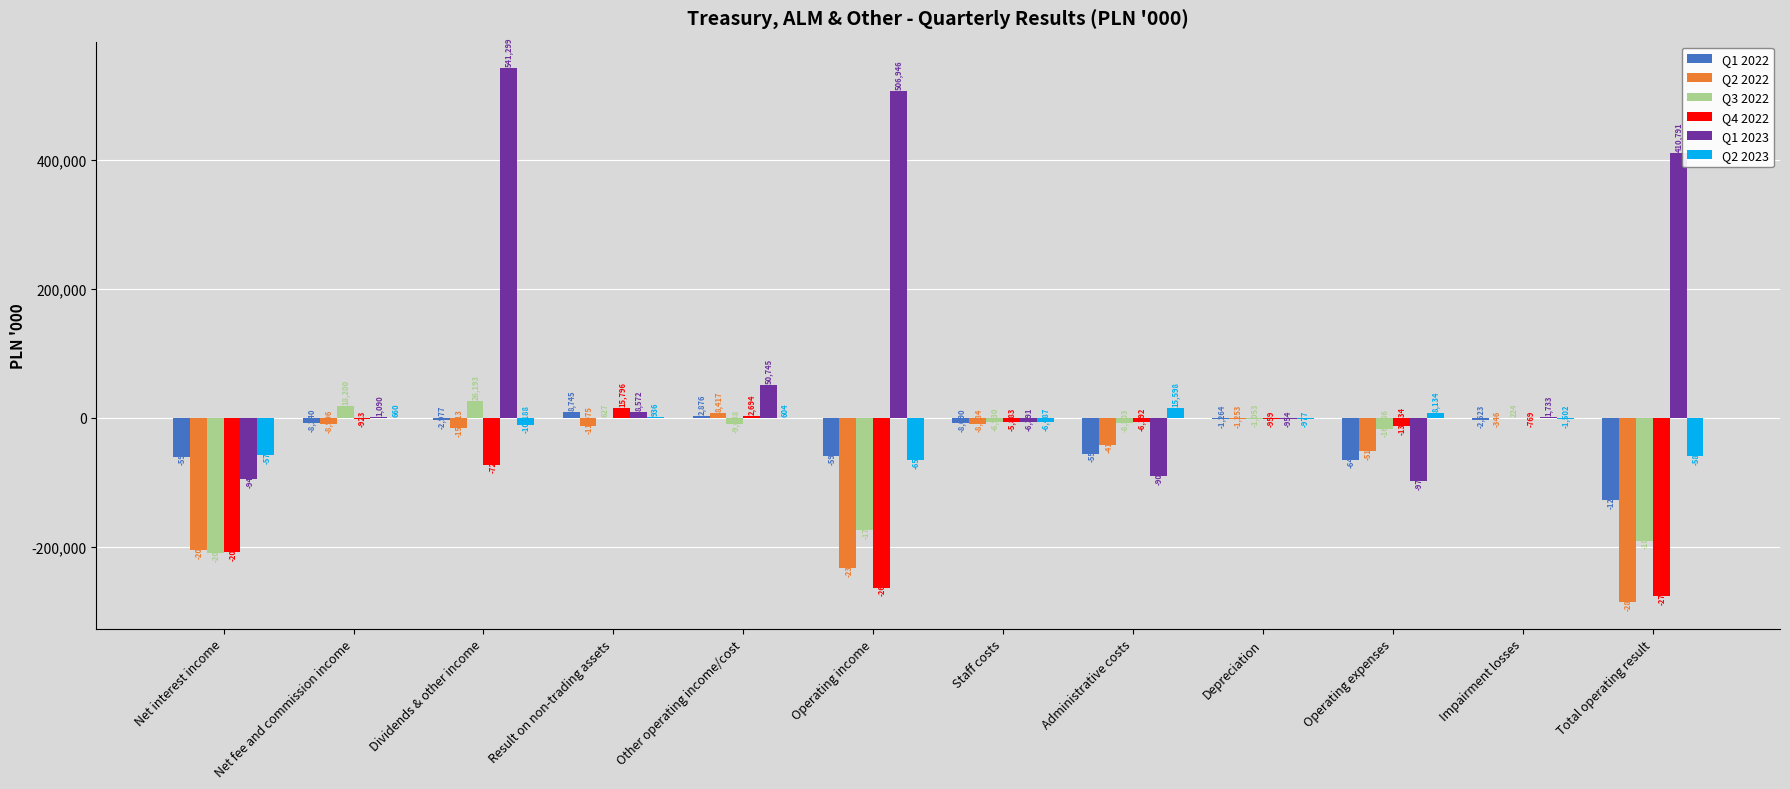

At which label does Q2 2023 first exceed -977?

Net fee and commission income